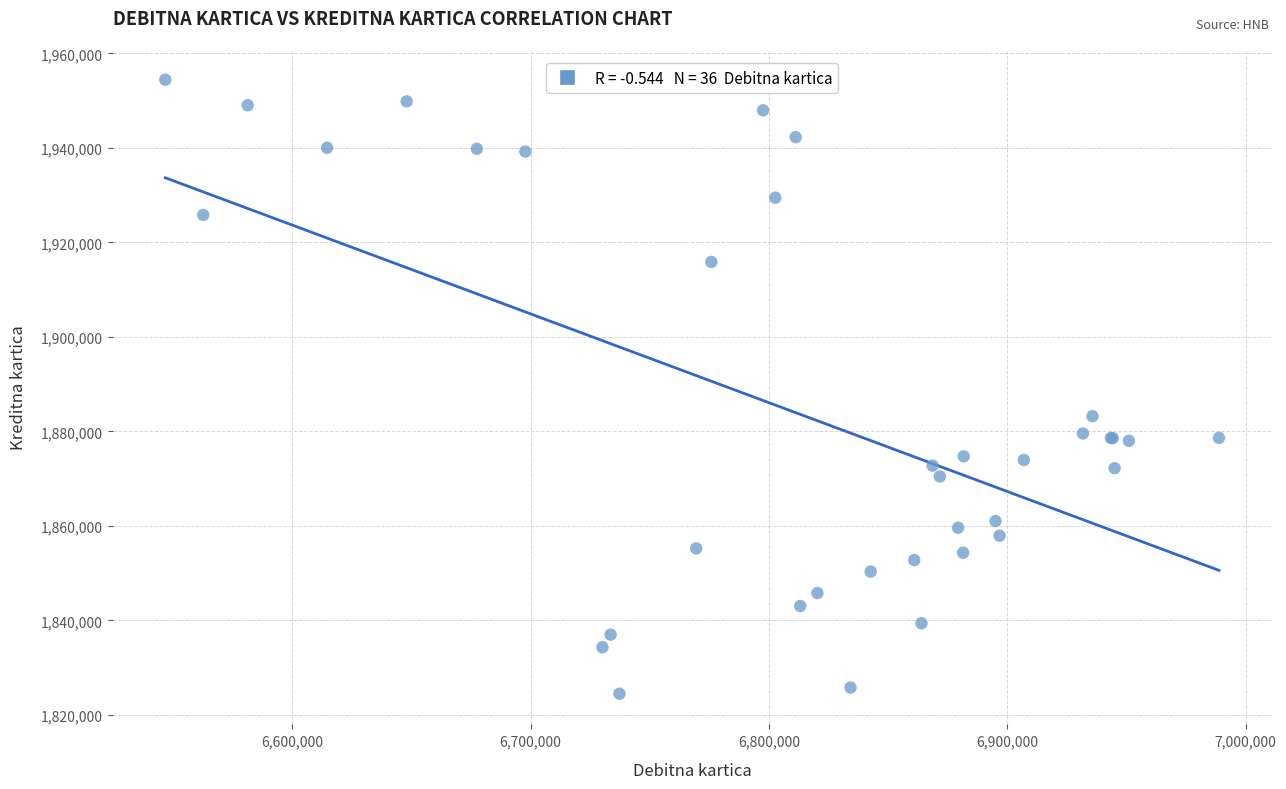

What Y value in the scatter plot is closest to 1889462?

1883222